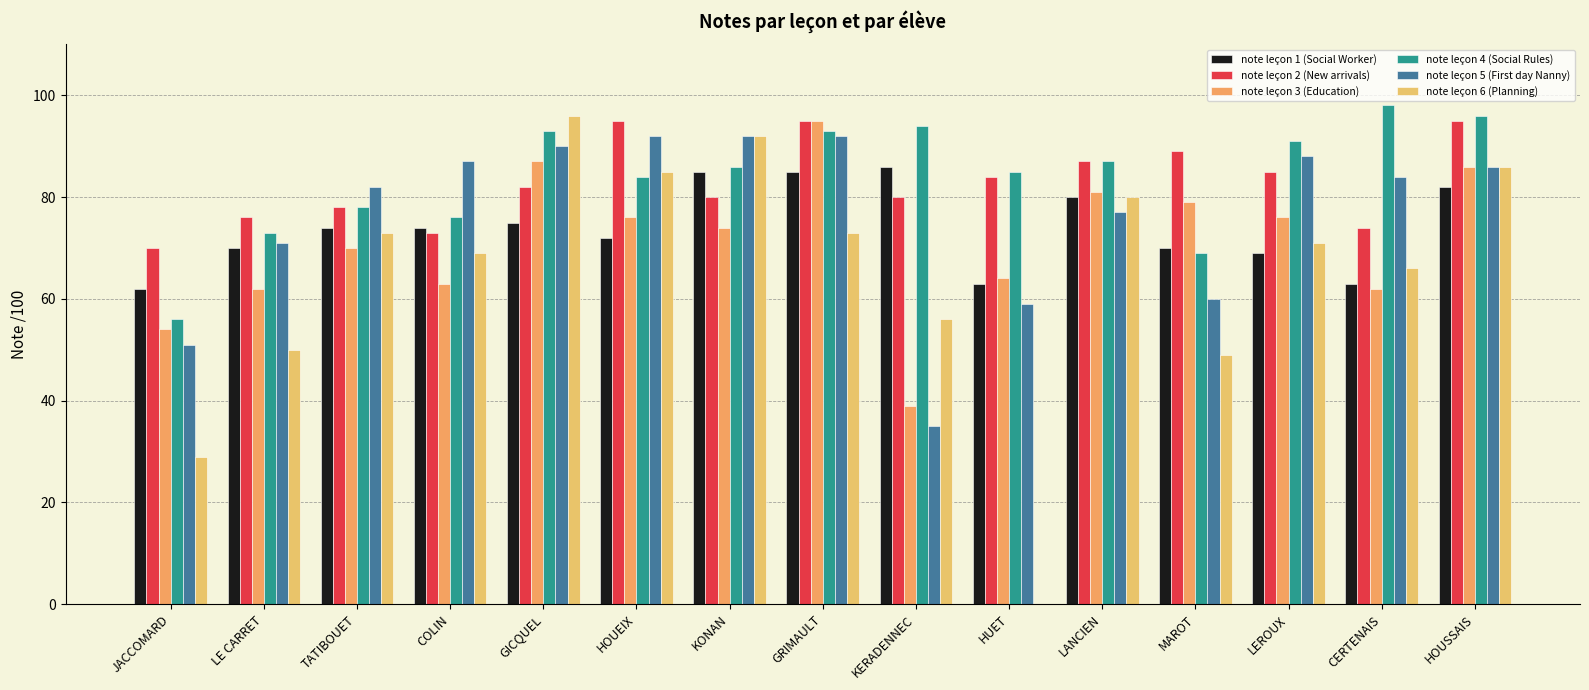

How many categories are shown in the chart?

15